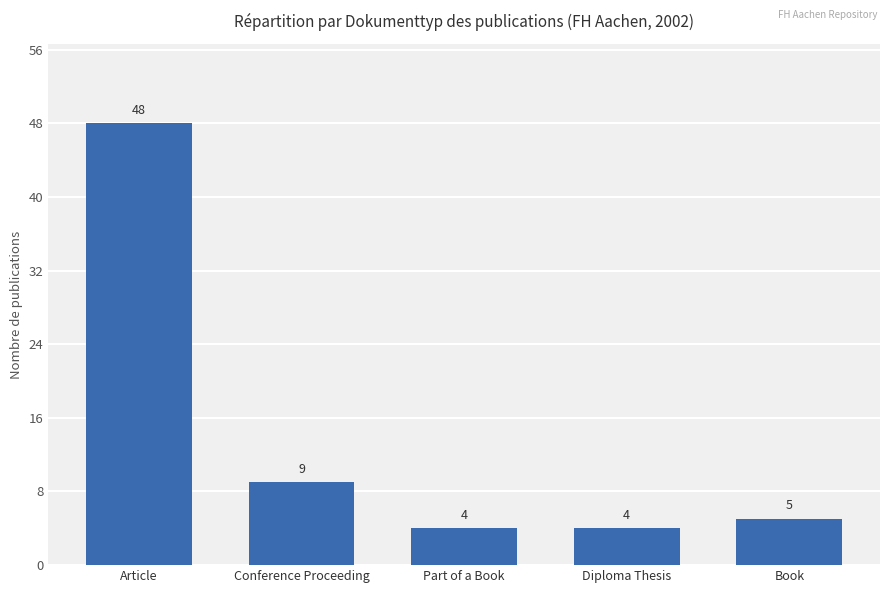

What is the maximum value shown in the chart?

48